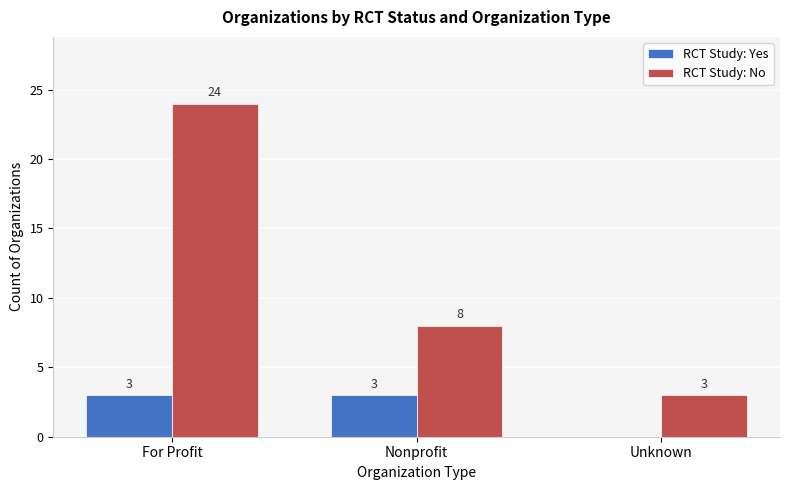

Reading left to right, extract all data points from this chart.

RCT Study: Yes: For Profit=3	Nonprofit=3	Unknown=0
RCT Study: No: For Profit=24	Nonprofit=8	Unknown=3